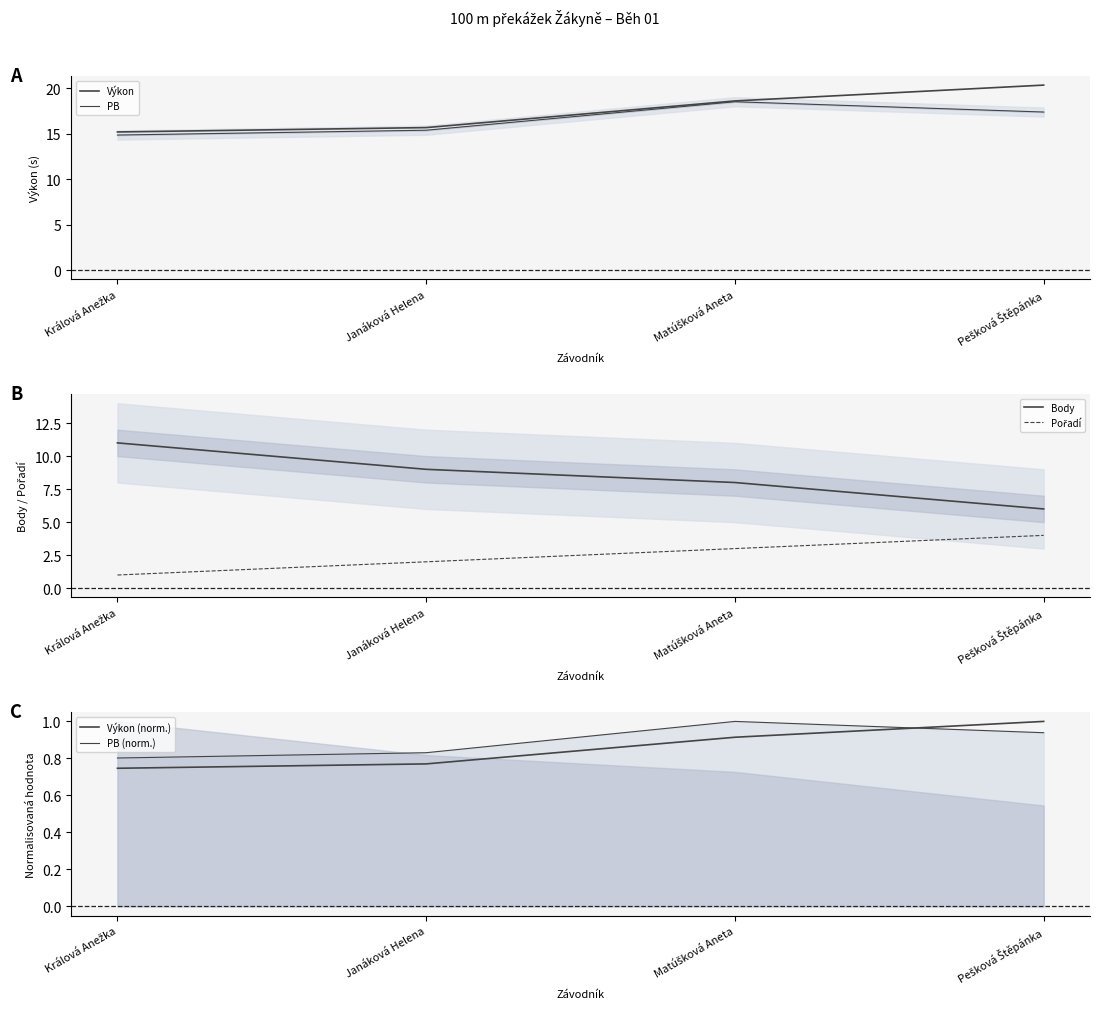

What is the value of the PB (norm.) point at the 1st from the left?

0.8